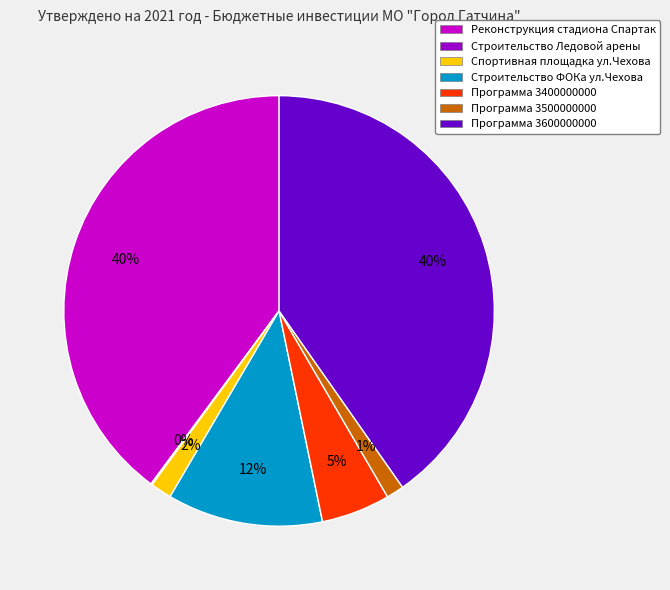

To the nearest percent, what is the average slice percentage?

14%